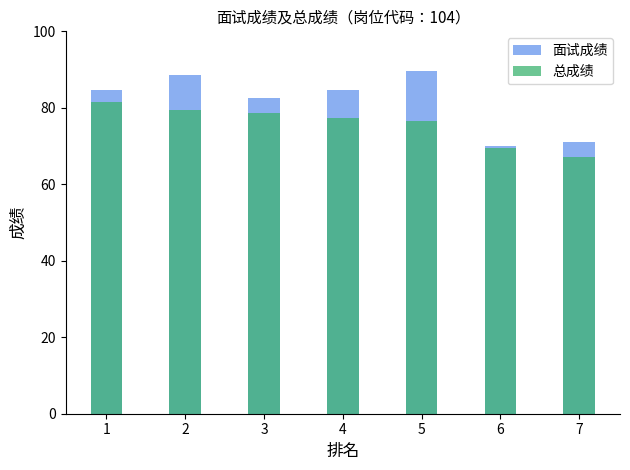

What is the average value of the 面试成绩 series?

81.6